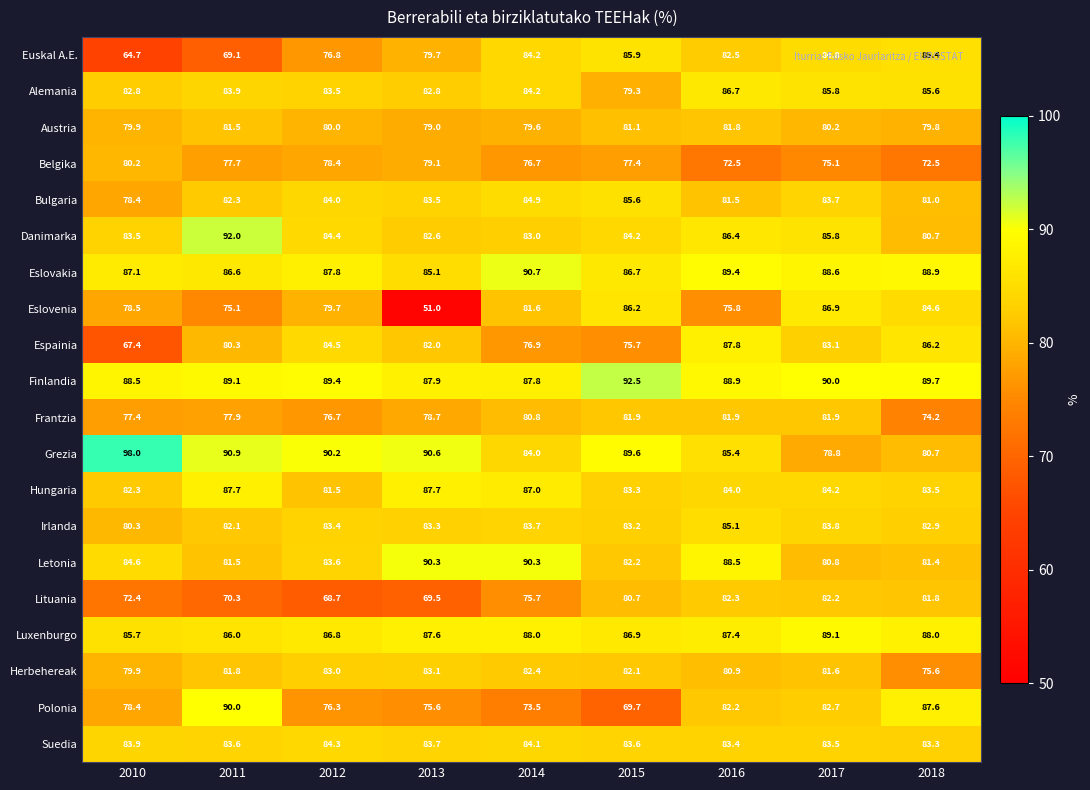

What is the sum of the Finlandia values at 2010 and 2014?

176.3